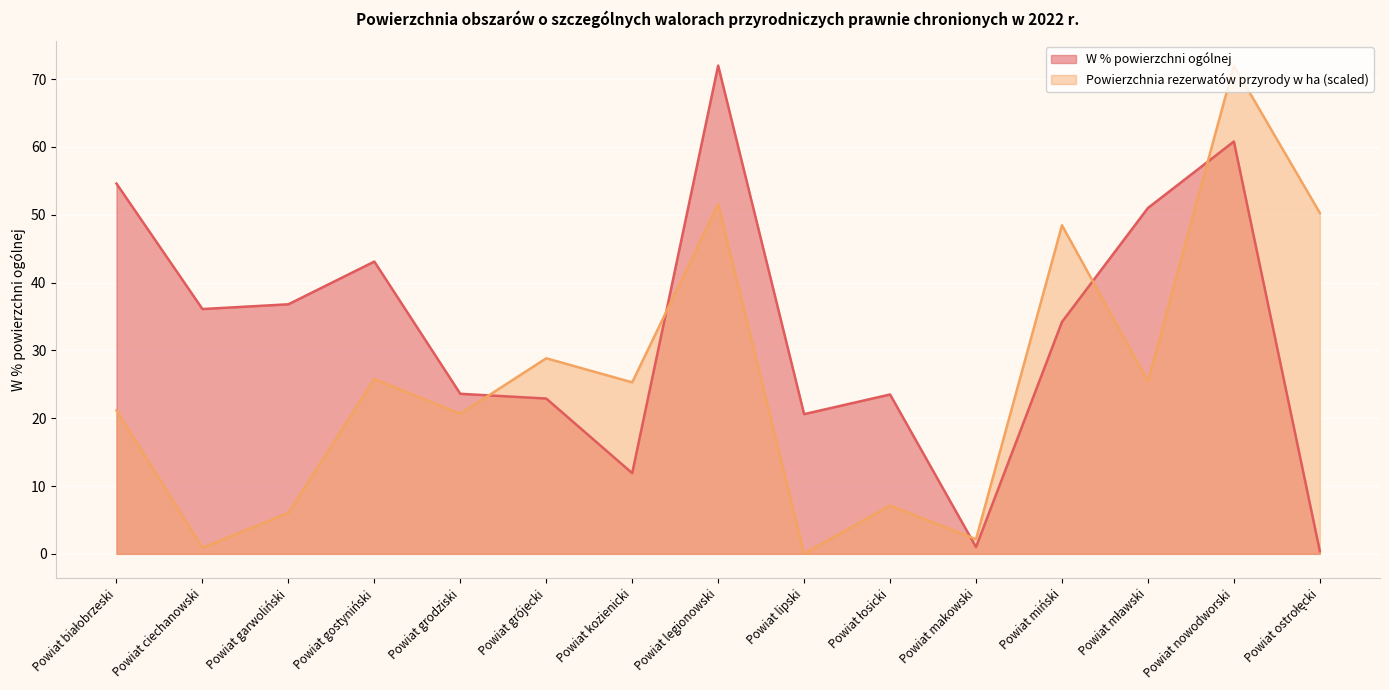

The value of W % powierzchni ogólnej at Powiat legionowski is 72.0. True or false?

True